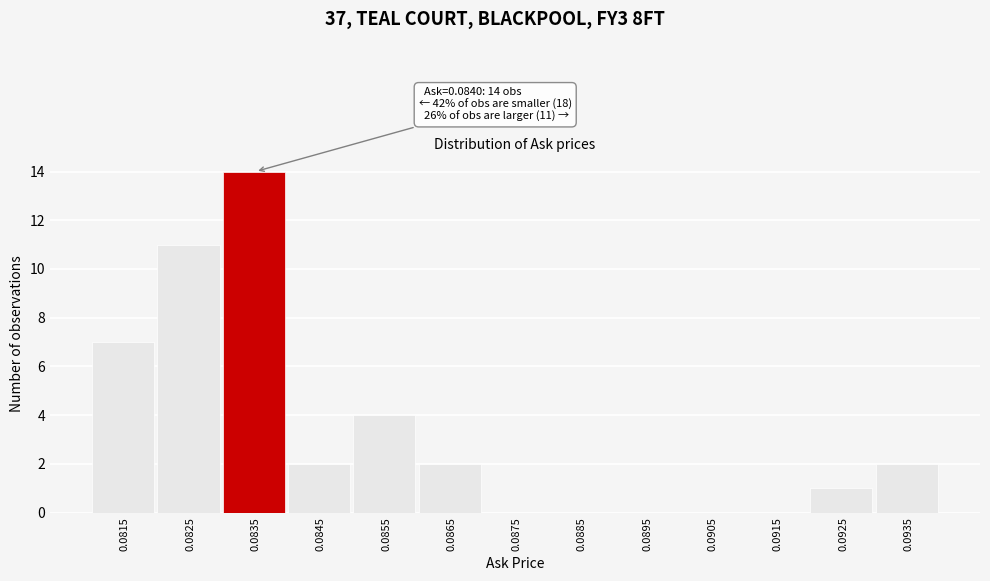

Reading left to right, extract all data points from this chart.

0.0815=7	0.0825=11	0.0835=14	0.0845=2	0.0855=4	0.0865=2	0.0875=0	0.0885=0	0.0895=0	0.0905=0	0.0915=0	0.0925=1	0.0935=2